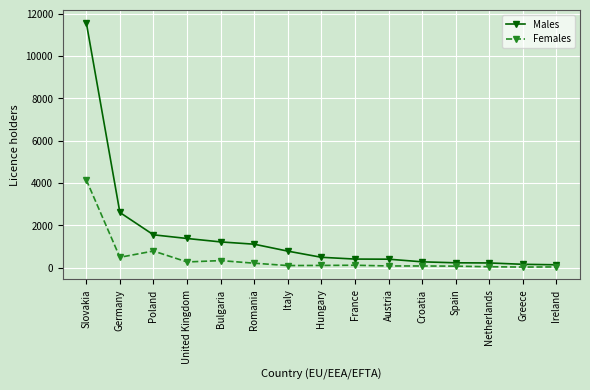

What is the approximate value of Females at United Kingdom, to the nearest 100?

300